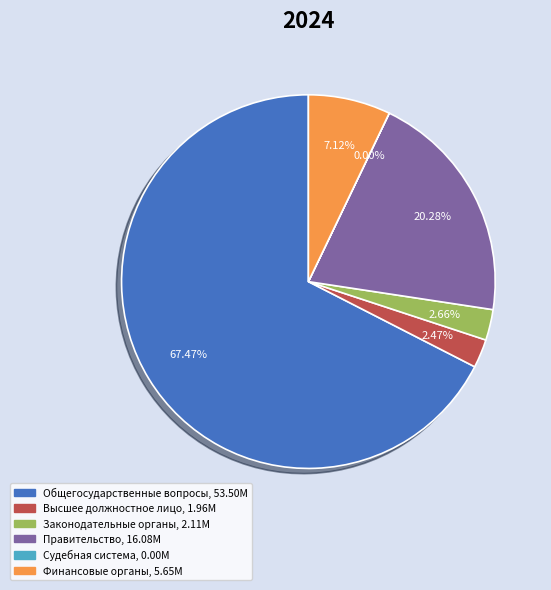

Does any single category account for the majority?

Yes